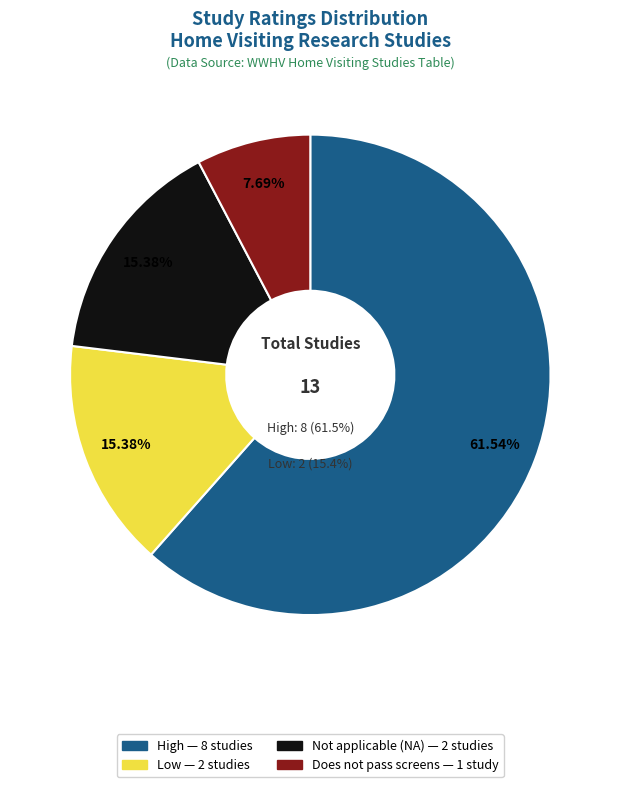

True or false: Not applicable (NA) - additional source accounts for 5% of the total.

False